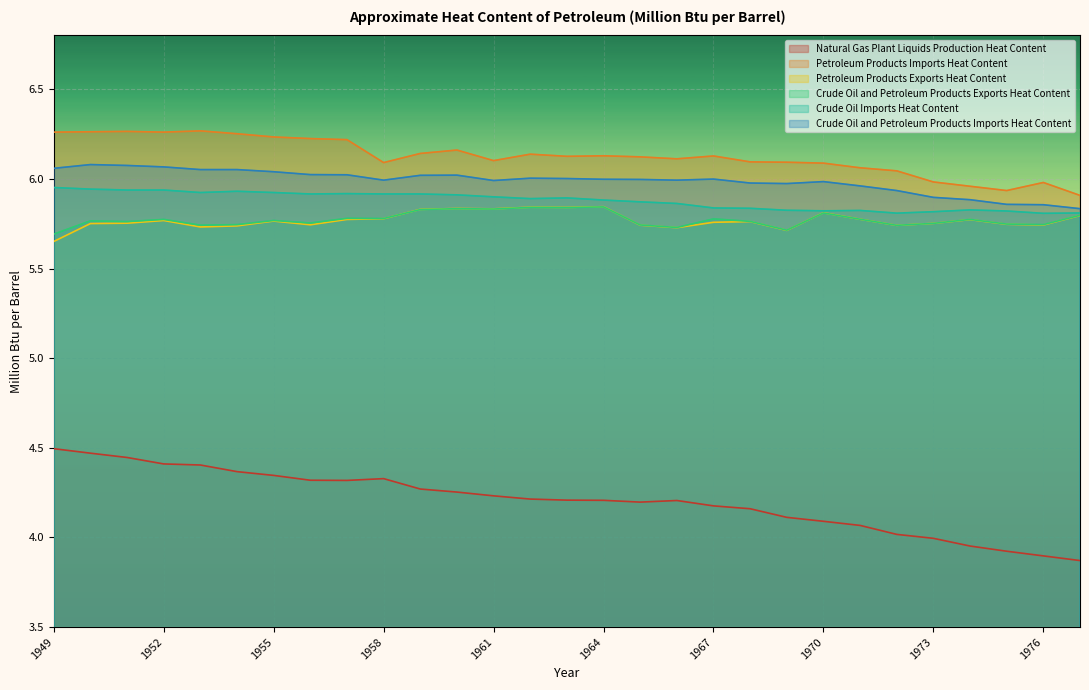

Between 1955 and 1968, which series saw the biggest shift?

Natural Gas Plant Liquids Production Heat Content